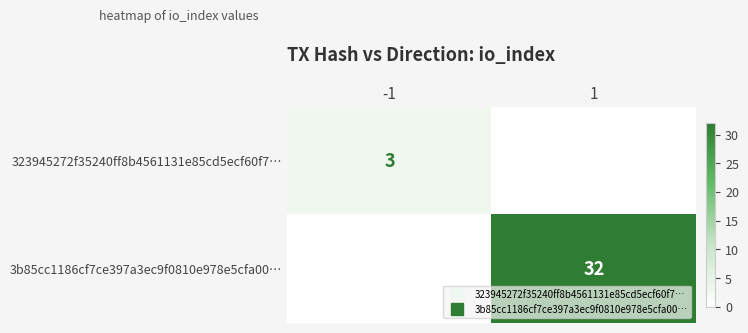

What is the difference between the maximum and minimum values in the 323945272f35240ff8b4561131e85cd5ecf60f7… series?

3